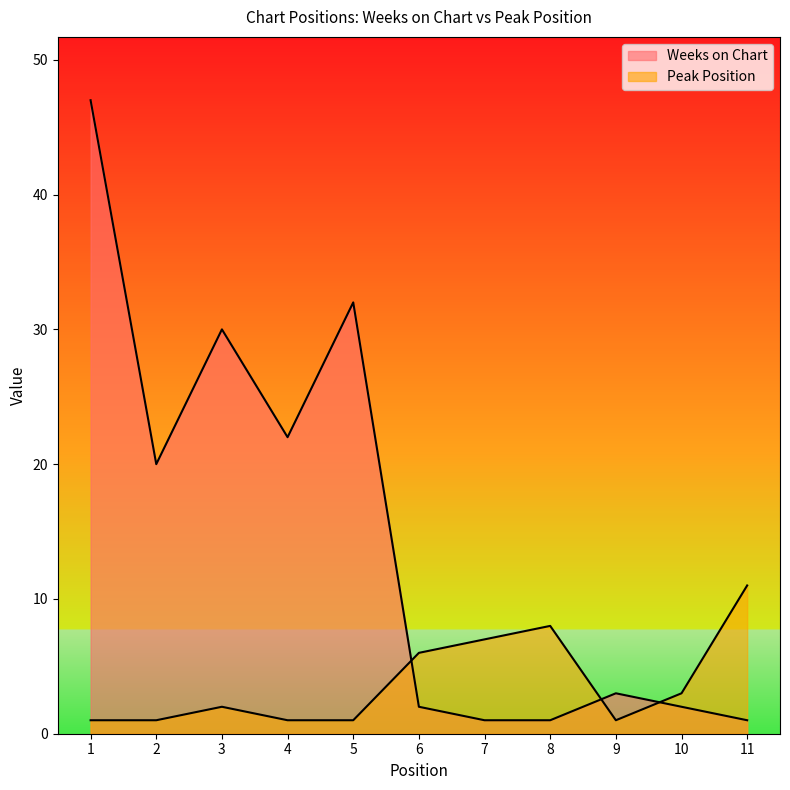

Rank the series by their average value, from lowest to highest.

Peak Position, Weeks on Chart